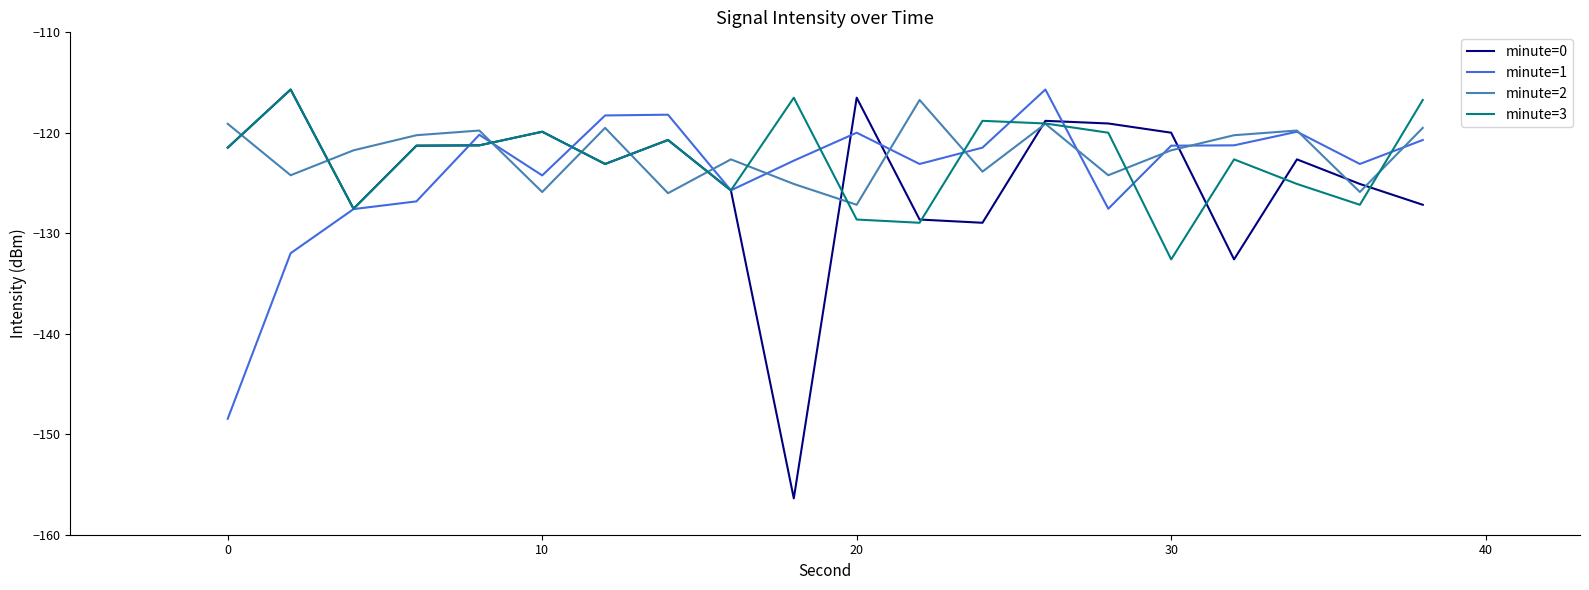

True or false: minute=3 has more than 2 interior local peaks.

True